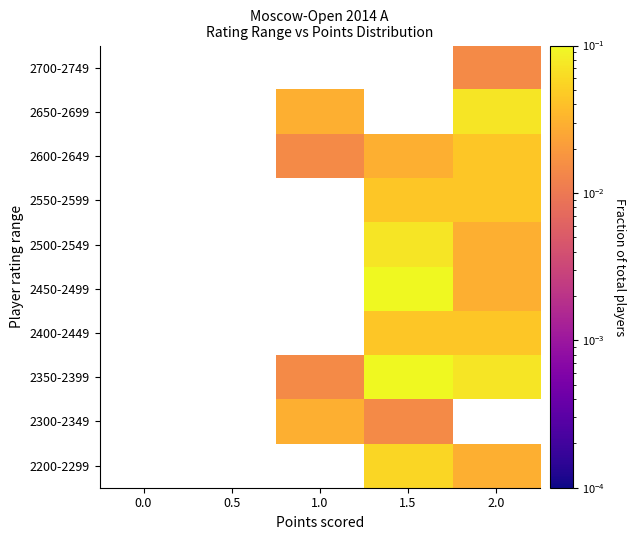

List the labels in order of 2200-2299 value, smallest first.

2.0, 0.0, 0.5, 1.0, 1.5